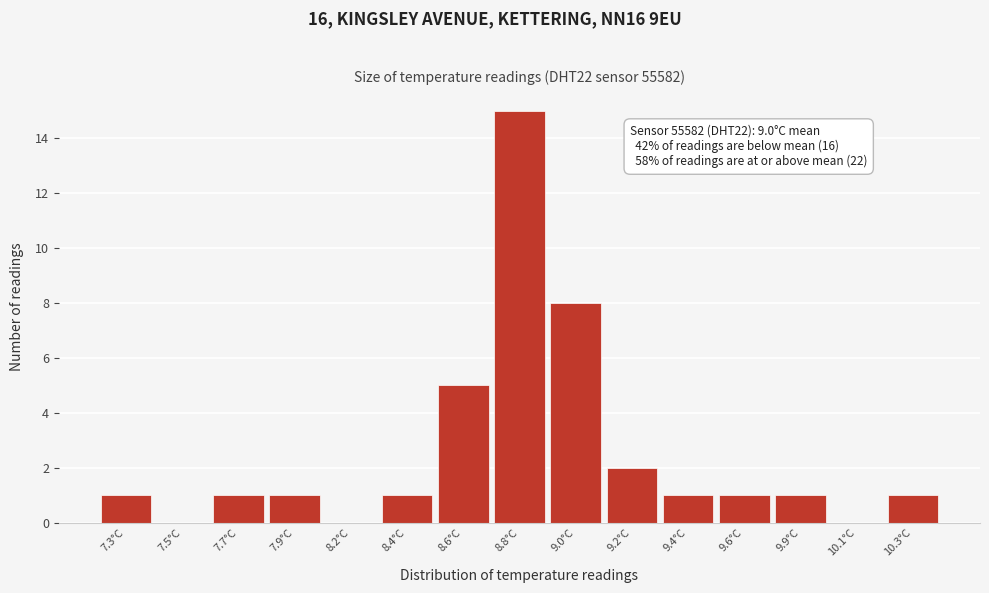

Reading left to right, what are all the values shown in this chart?

7.3°C=1	7.5°C=0	7.7°C=1	7.9°C=1	8.2°C=0	8.4°C=1	8.6°C=5	8.8°C=15	9.0°C=8	9.2°C=2	9.4°C=1	9.6°C=1	9.9°C=1	10.1°C=0	10.3°C=1